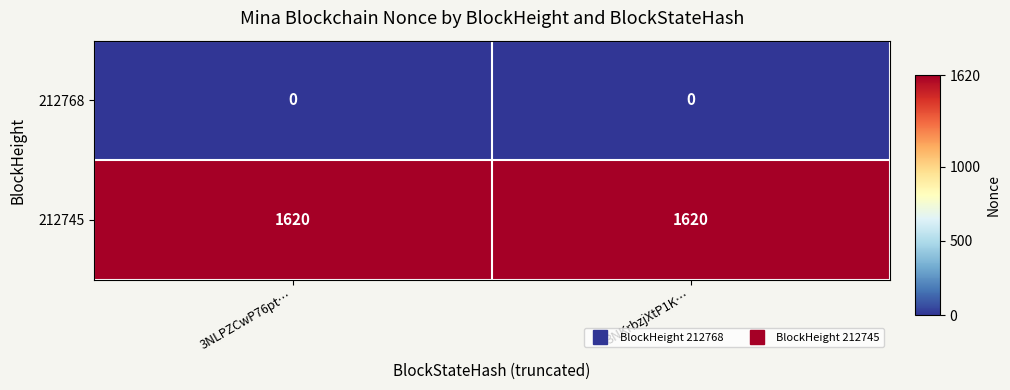

At 3NLPZCwP76pt…, list the series in order from smallest to largest.

212768, 212745